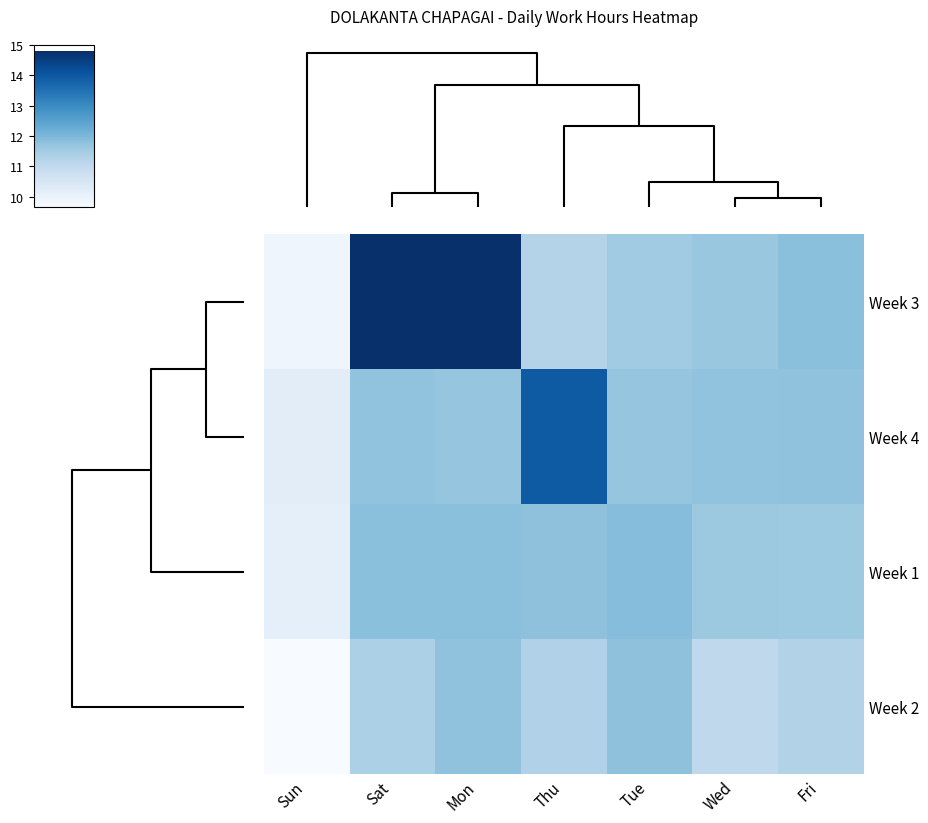

How many series are shown in this chart?

4